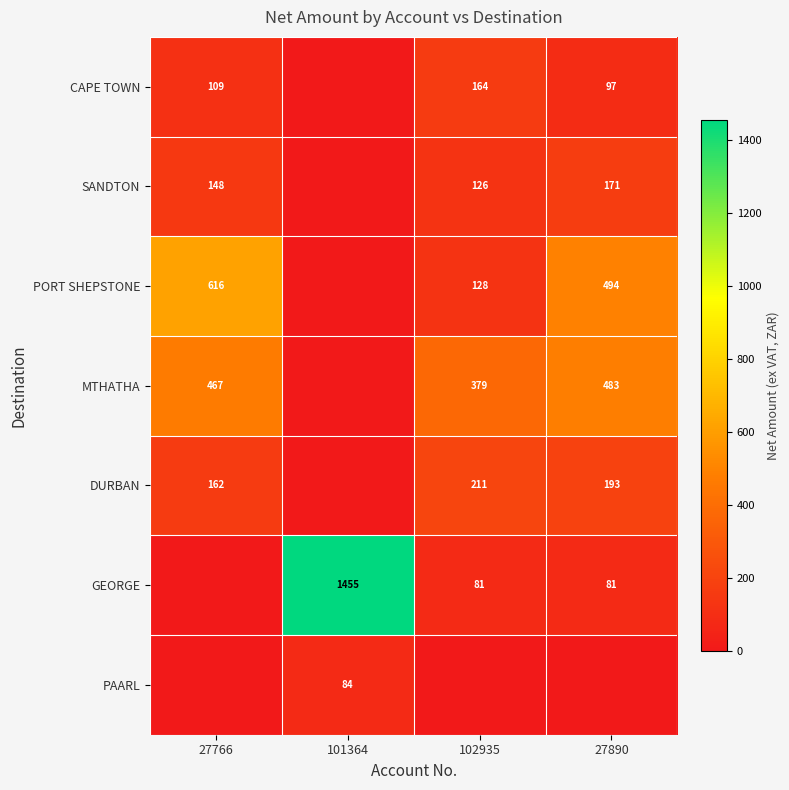

How many categories are shown in the chart?

4